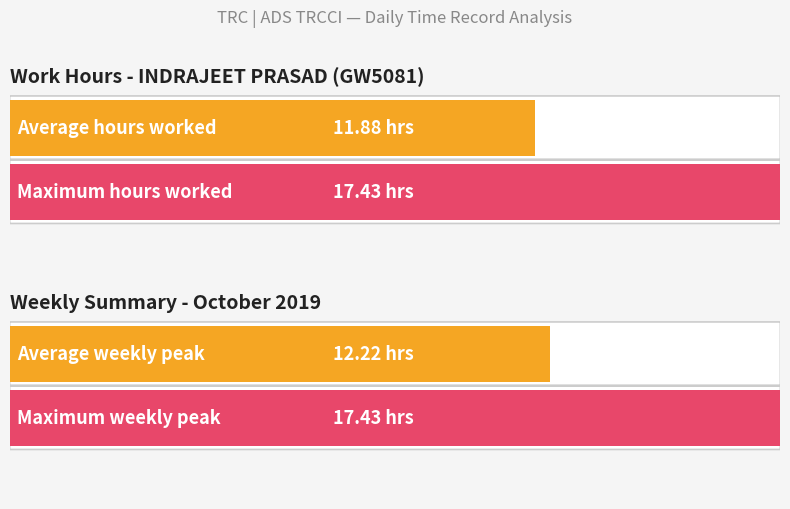

True or false: Low (Hours Worked) has a value of 14.5 at 22-Tue.

False